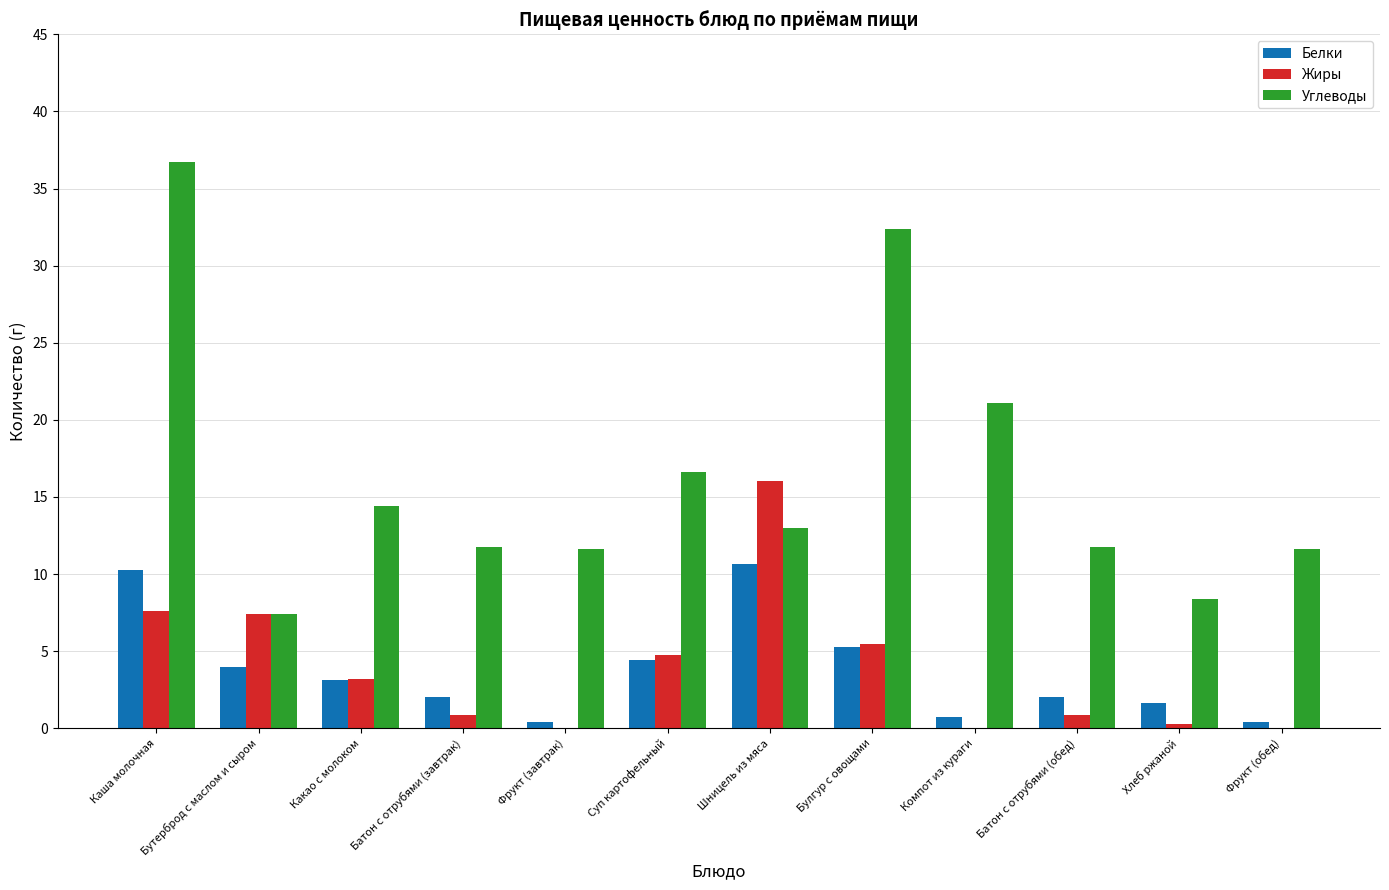

Is it true that Белки equals 2.0 at Батон с отрубями (обед)?

True